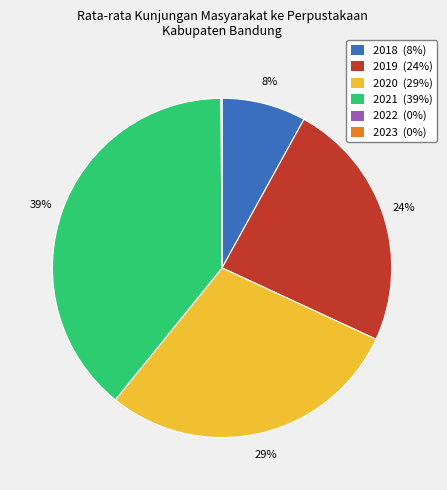

Approximately how many times larger is the value at 2018 compared to 2021?

0.2